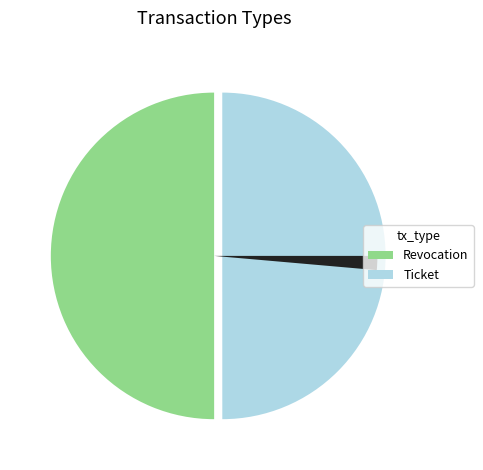

How many slices are in this pie chart?

3